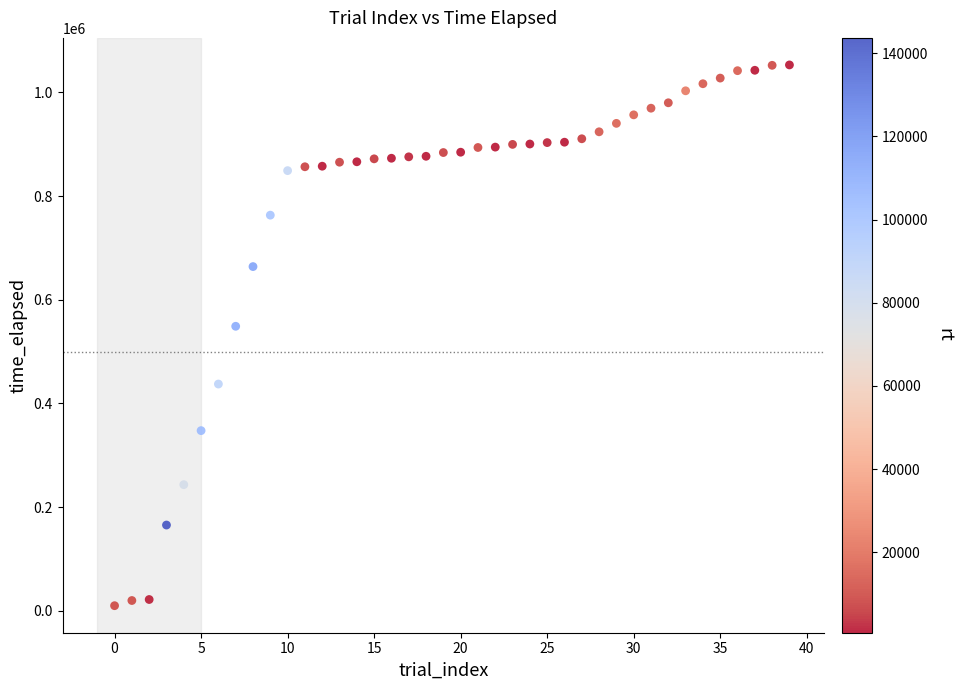

What Y value in the scatter plot is closest to 531323?

548745